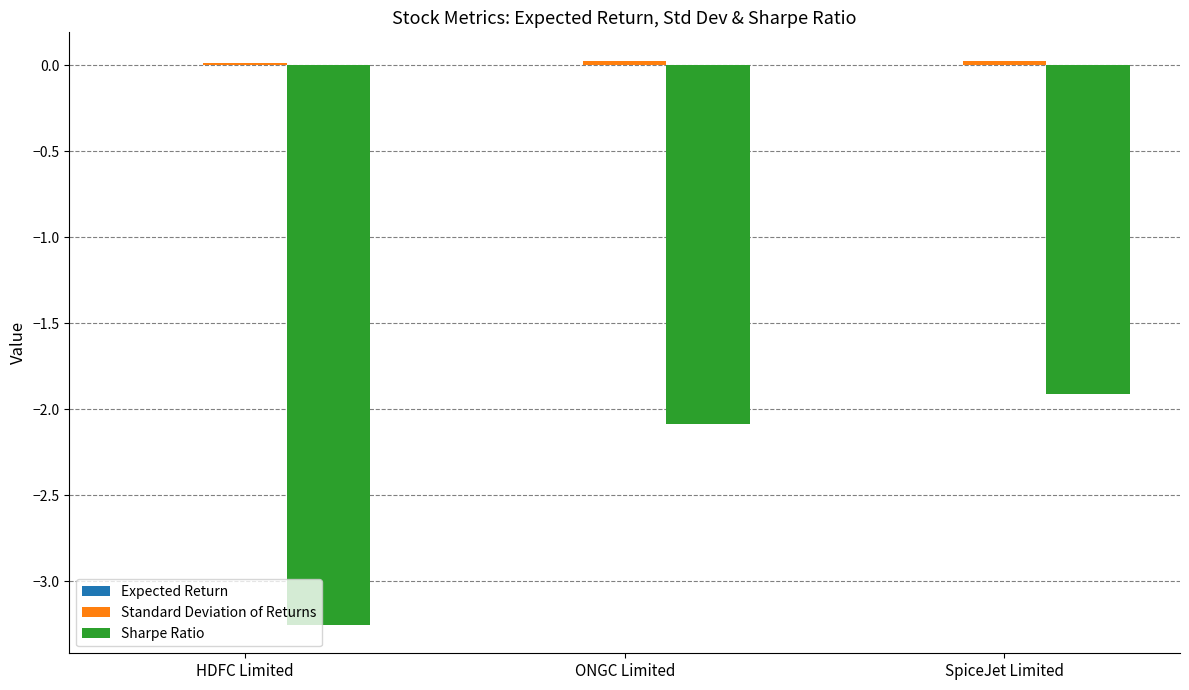

Which series changed the most between HDFC Limited and SpiceJet Limited?

Sharpe Ratio